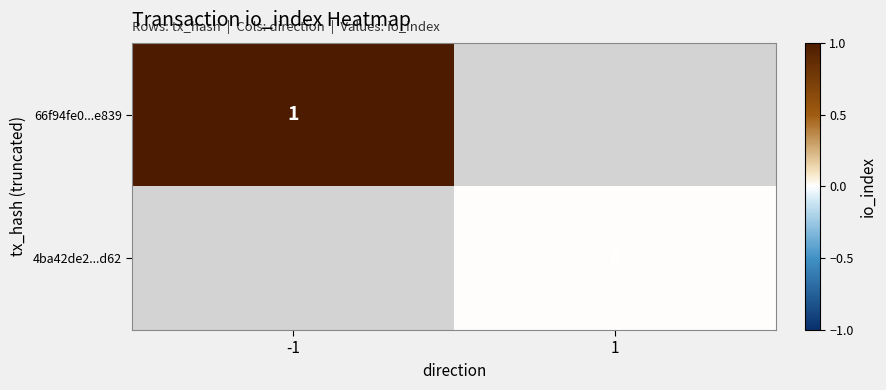

List the labels in order of 4ba42de2...d62 value, smallest first.

-1, 1